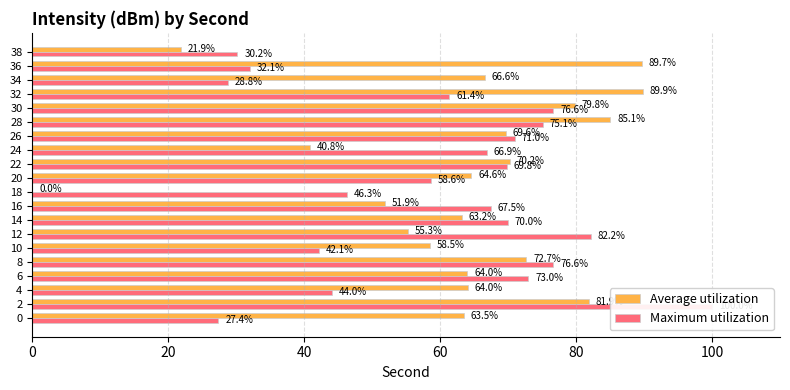

What is the difference between the second highest and minimum values in the Average utilization series?

89.7